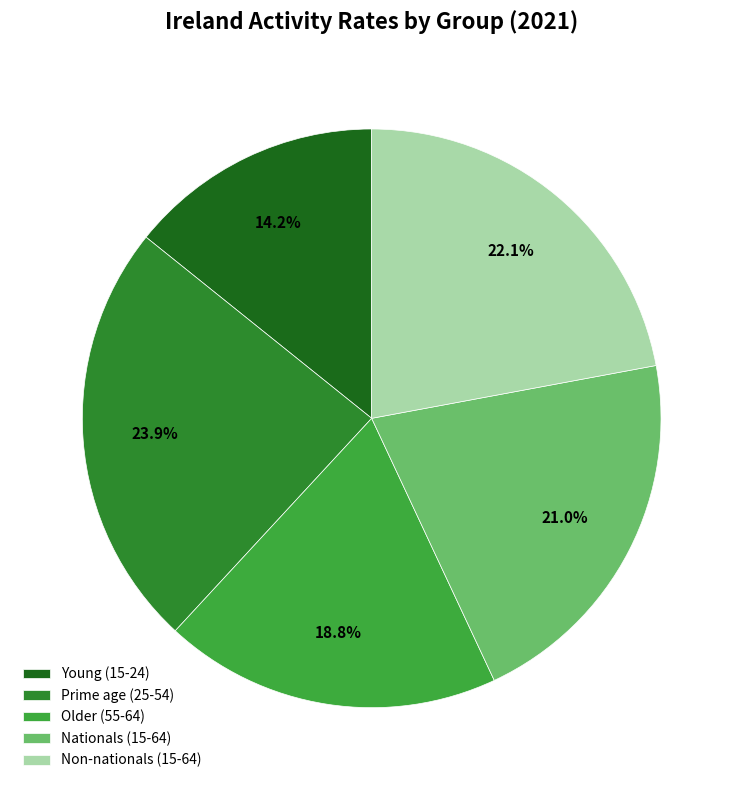

To the nearest percent, what is the difference between the largest and smallest slice percentages?

10%